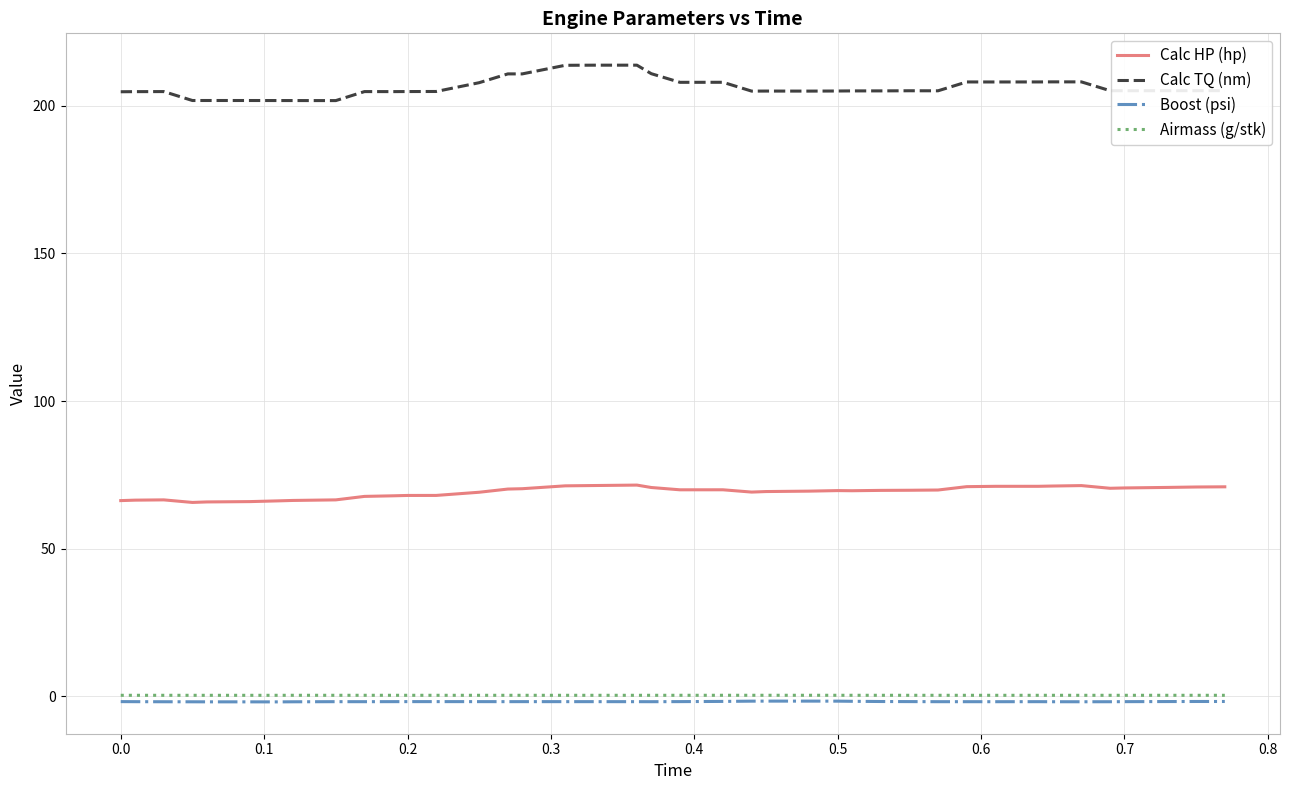

Which series has the widest spread of values?

Calc TQ (nm)